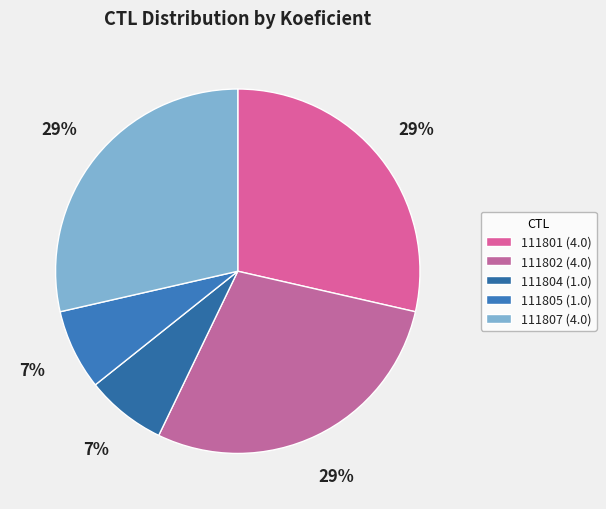

True or false: 111801 accounts for 29% of the total.

True